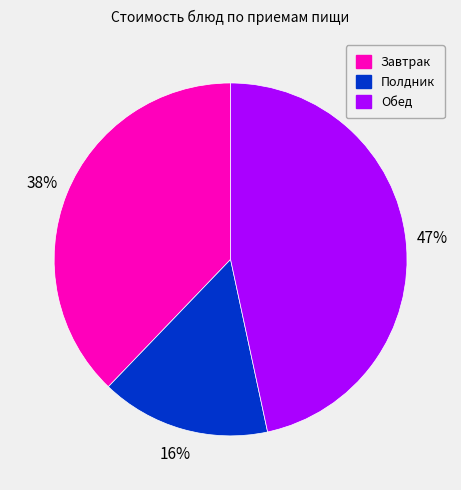

To the nearest percent, what is the difference between the largest and smallest slice percentages?

31%